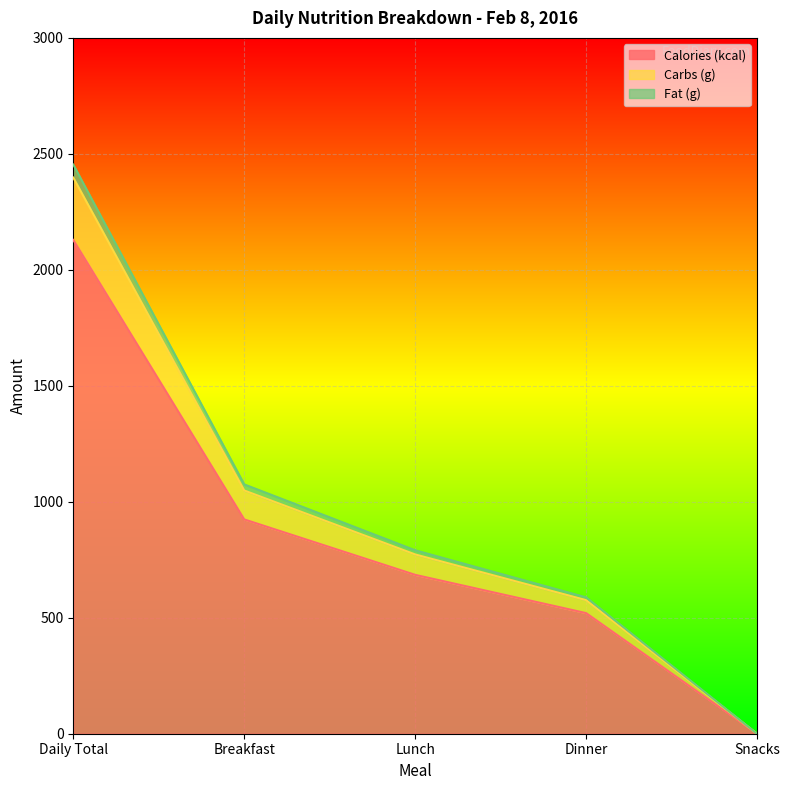

What is the highest value of the Calories (kcal) series?

2129.0